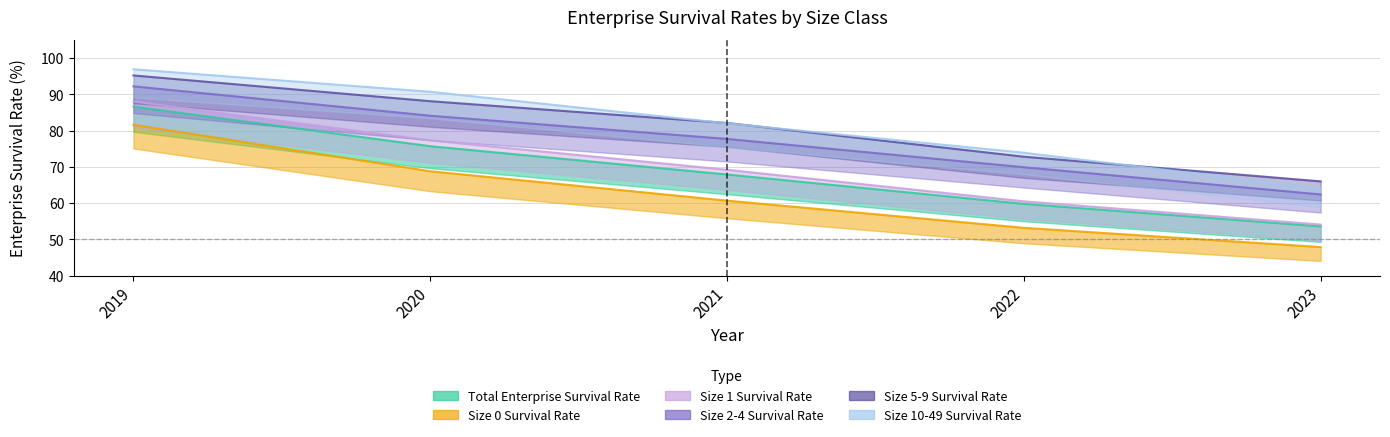

Which series changed the most between 2019 and 2023?

Size 1 Survival Rate